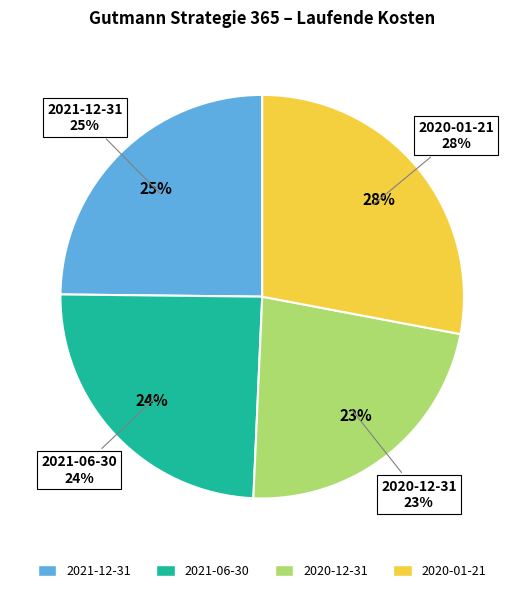

Is there a majority slice in this chart?

No